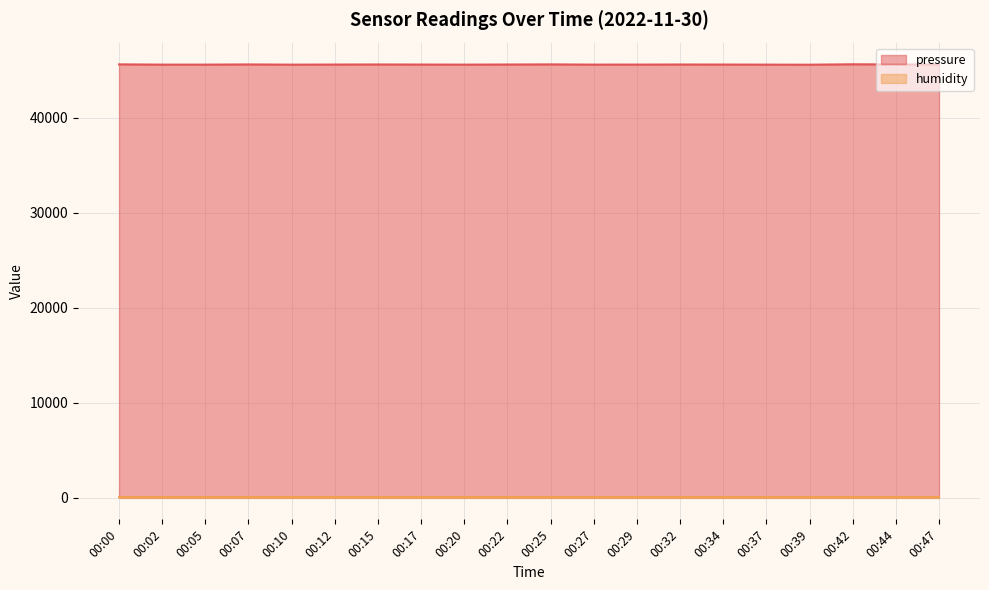

True or false: the data shows 45622.1 at 00:32.

True